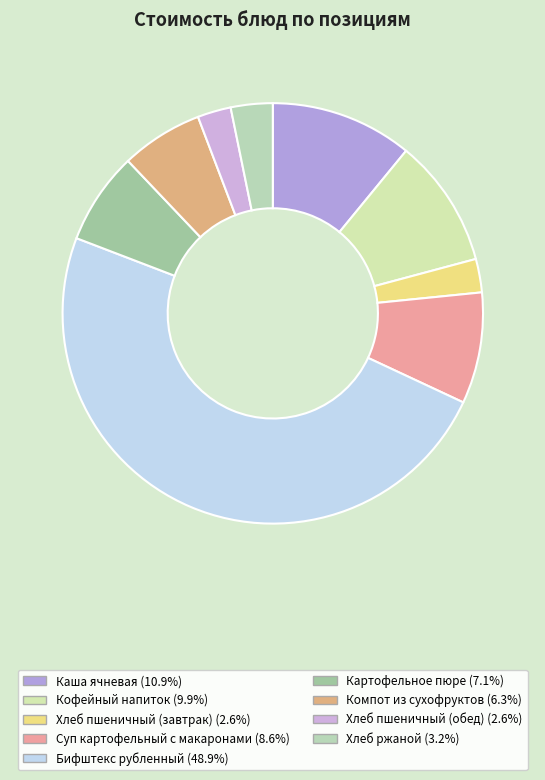

How many segments does this pie chart have?

9